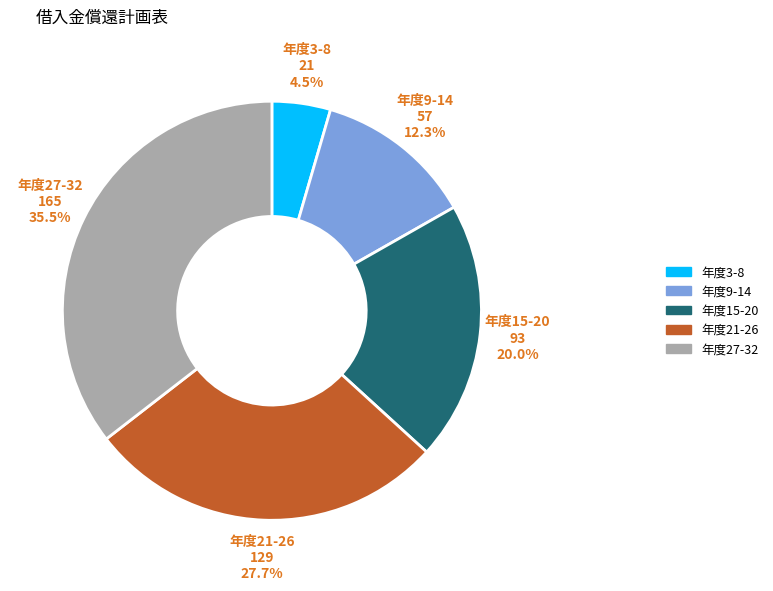

How many slices are in this pie chart?

5